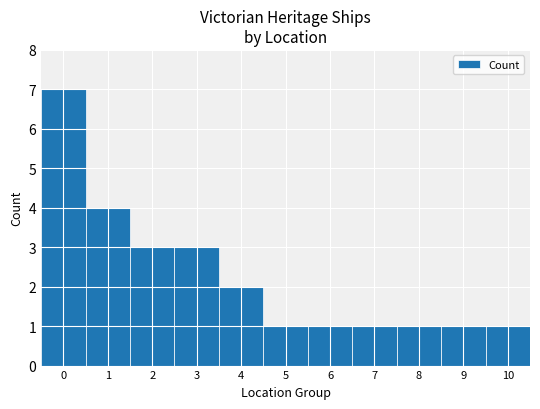

What is the change in value from 0 to 9?

-6